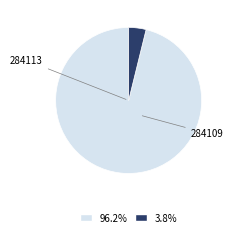

Is there a majority slice in this chart?

Yes